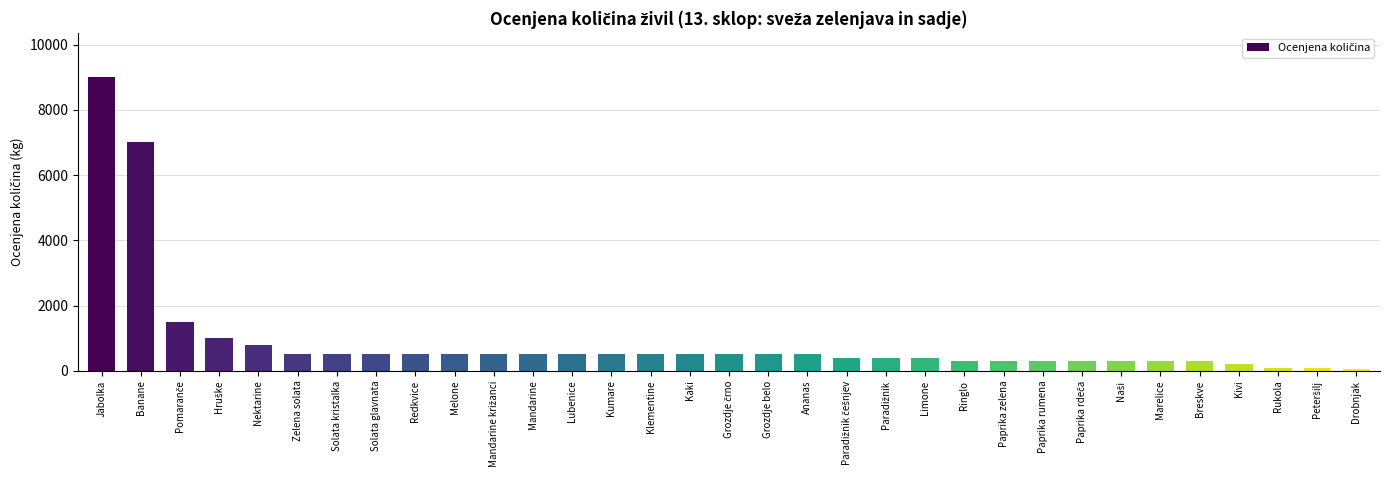

What is the ratio of the value at Zelena solata to the value at Kumare?

1.0